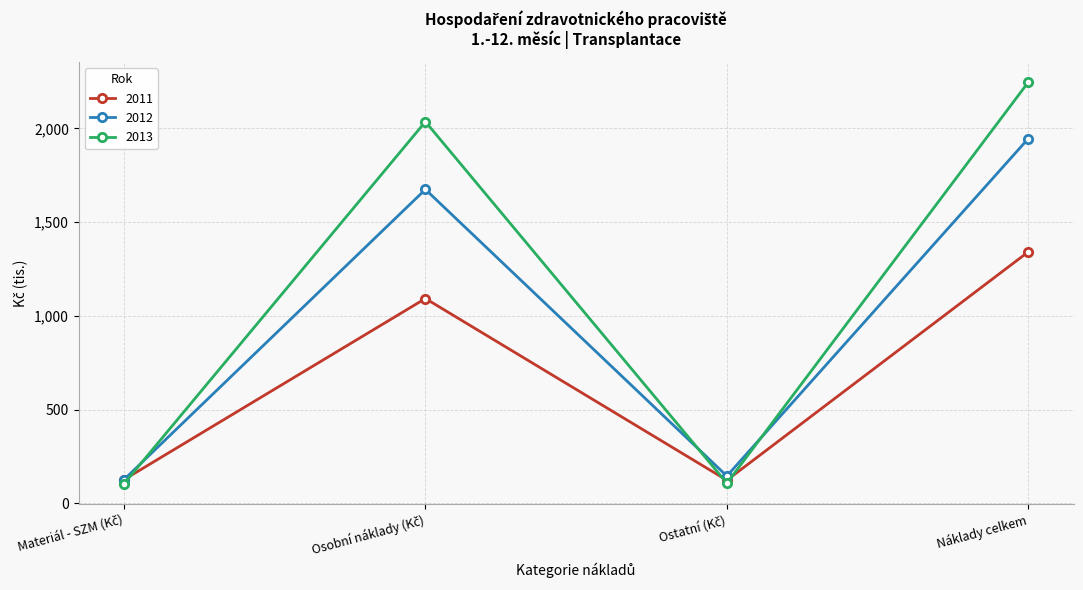

Is it true that 2013 equals 3177.6 at Náklady celkem?

False